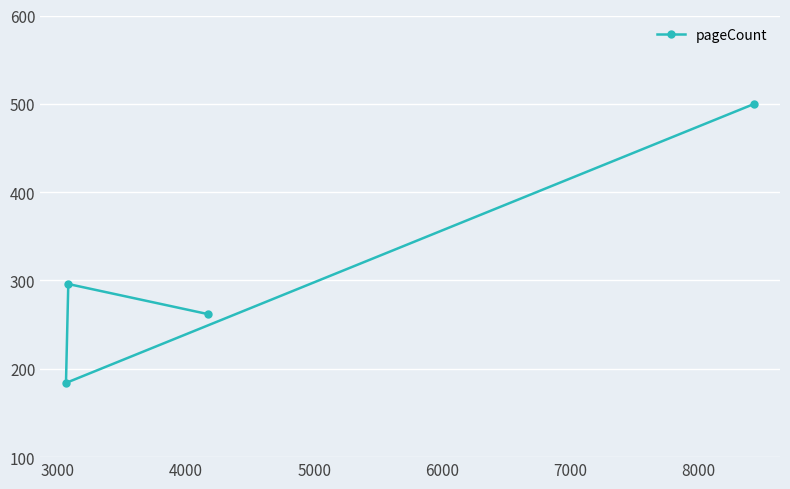

What is the difference between the second highest and minimum values?

112